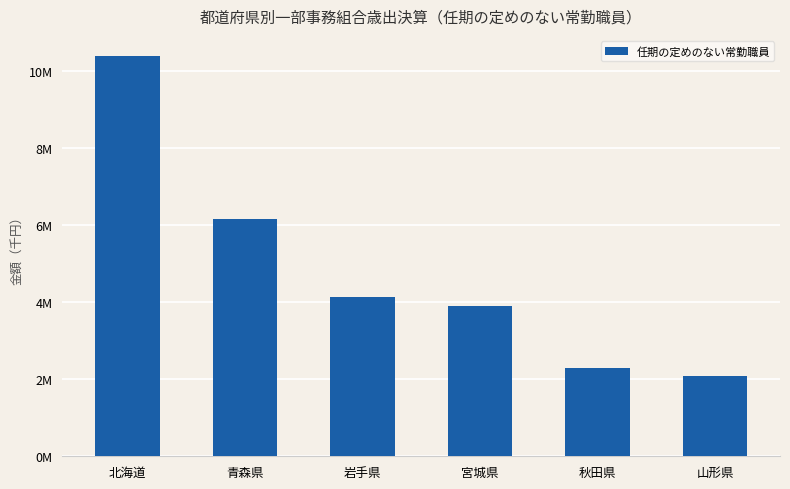

Does the chart contain any negative values?

No